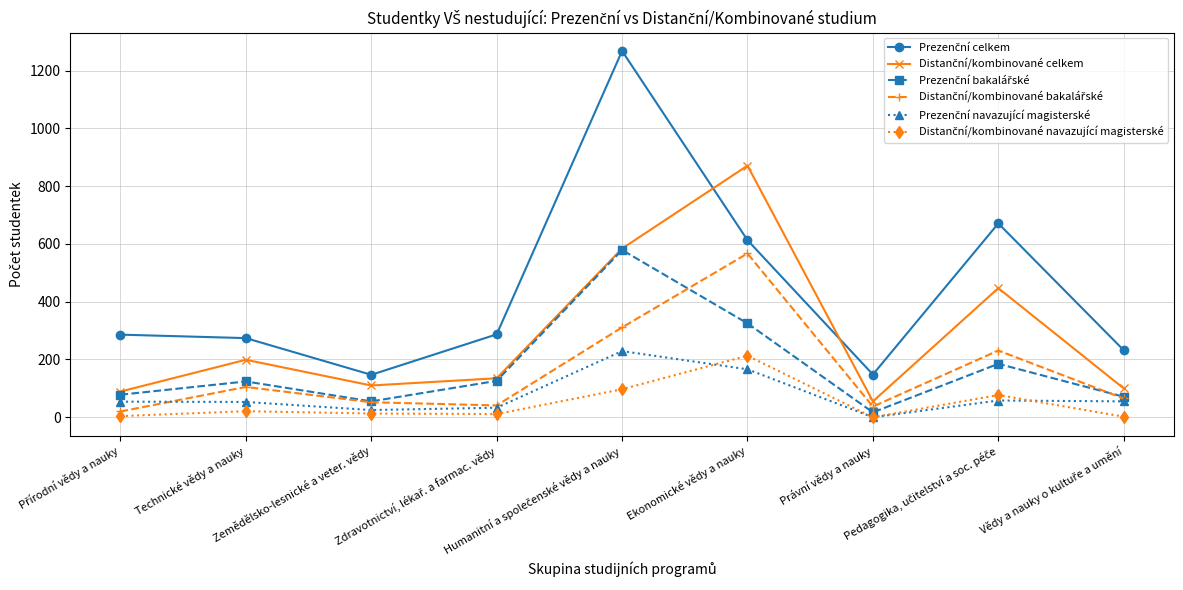

How many categories are shown in the chart?

9